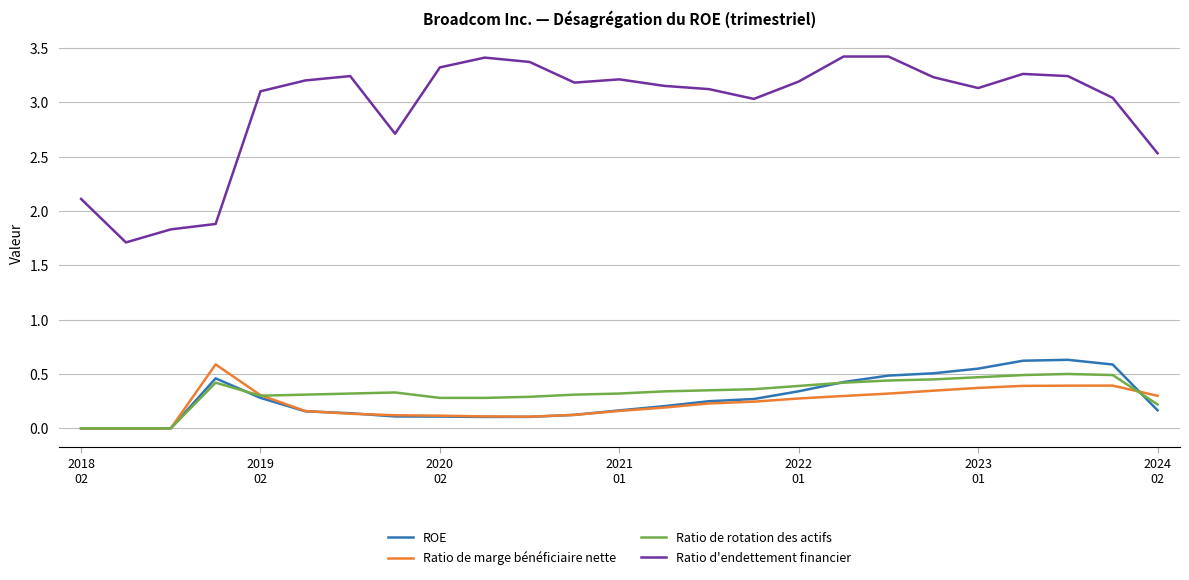

At how many categories does at least one series exceed 2?

22